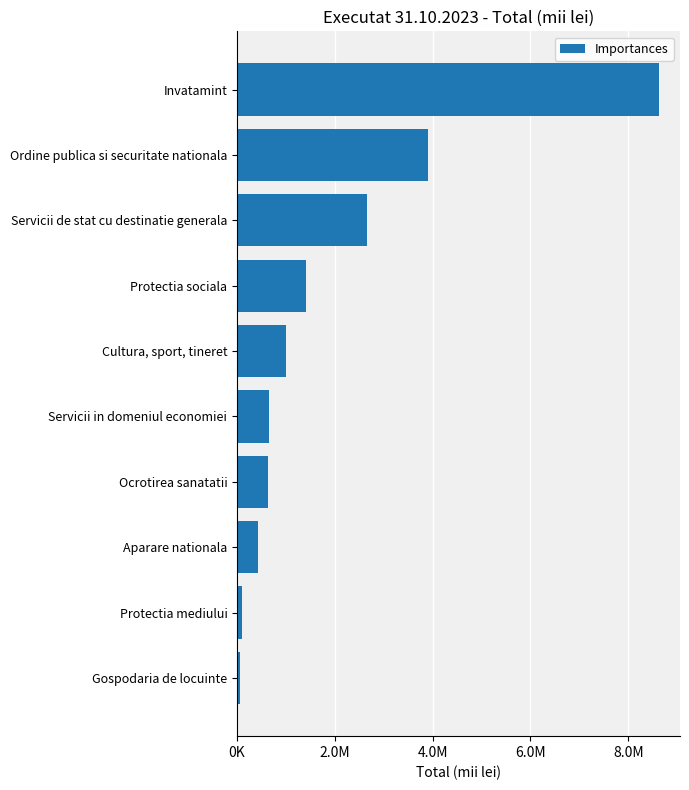

Does the chart contain any negative values?

No